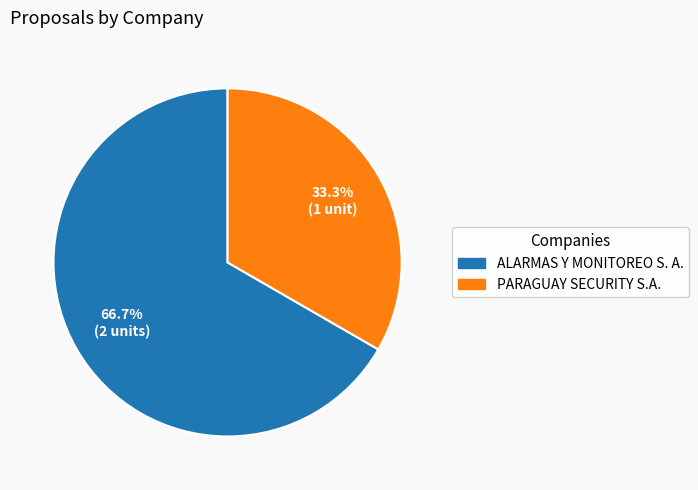

Which slice is the largest?

ALARMAS Y MONITOREO S. A.